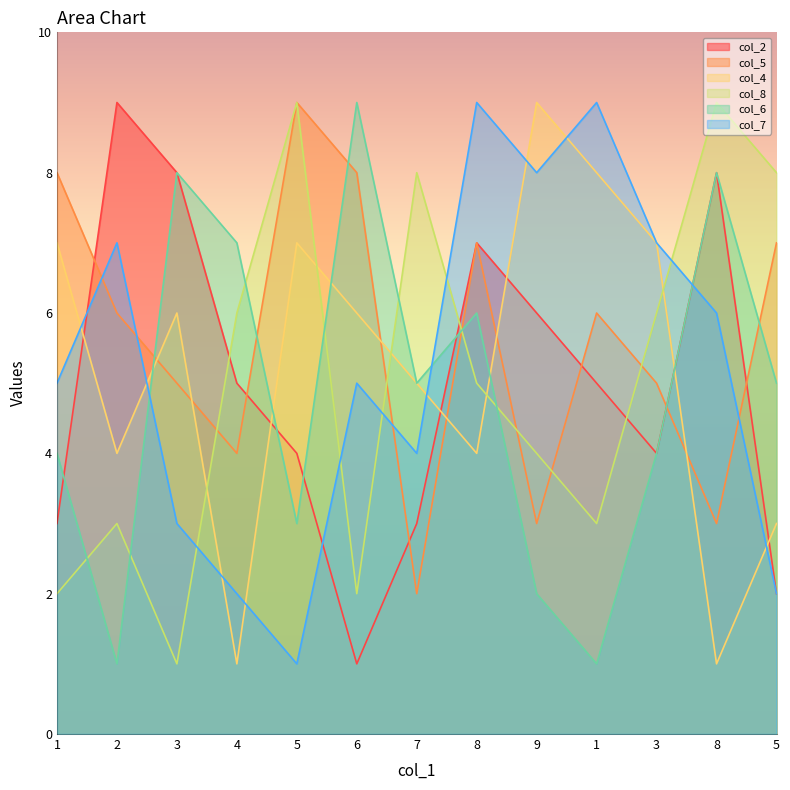

At 9, list the series in order from largest to smallest.

col_4, col_7, col_2, col_8, col_5, col_6